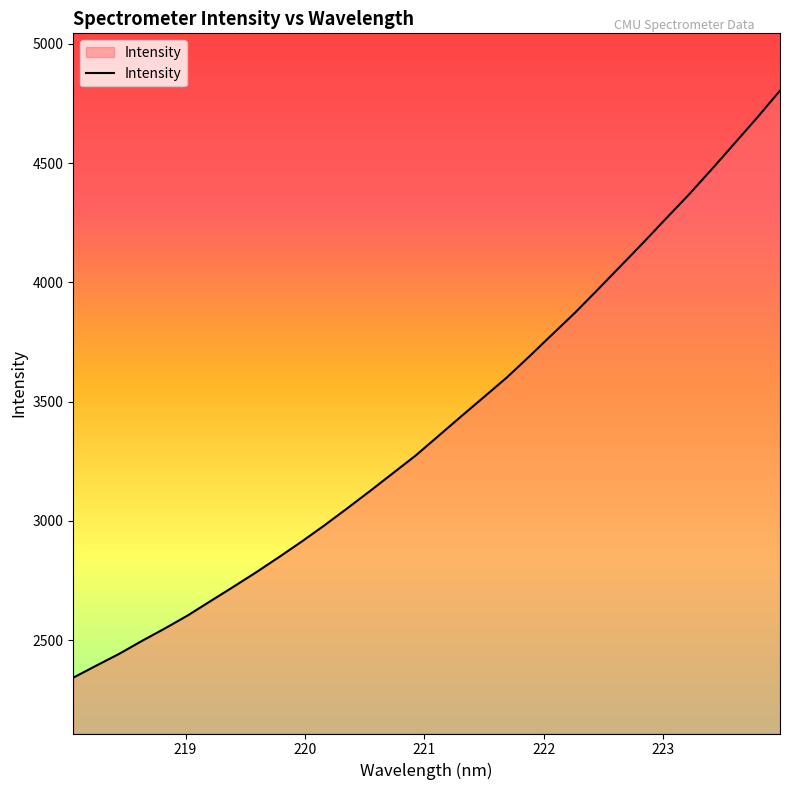

What is the minimum value shown in the chart?

2342.5